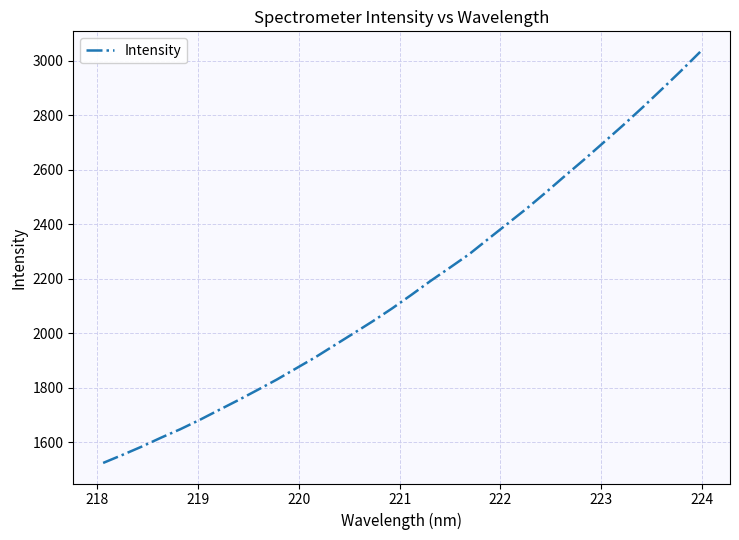

What is the minimum value shown in the chart?

1523.7